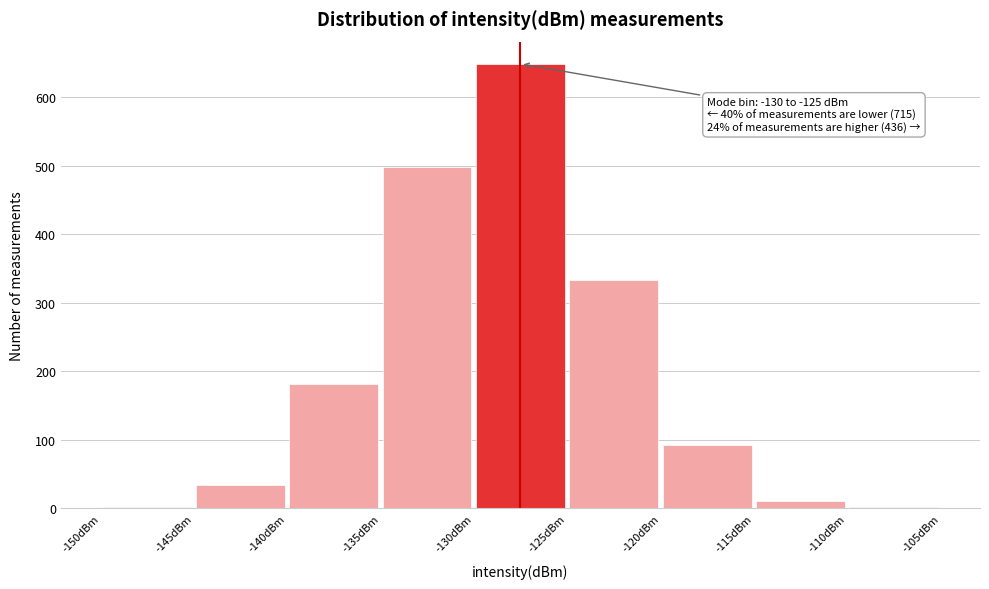

Over which range of the x-axis is the bar tallest?

-130 to -125